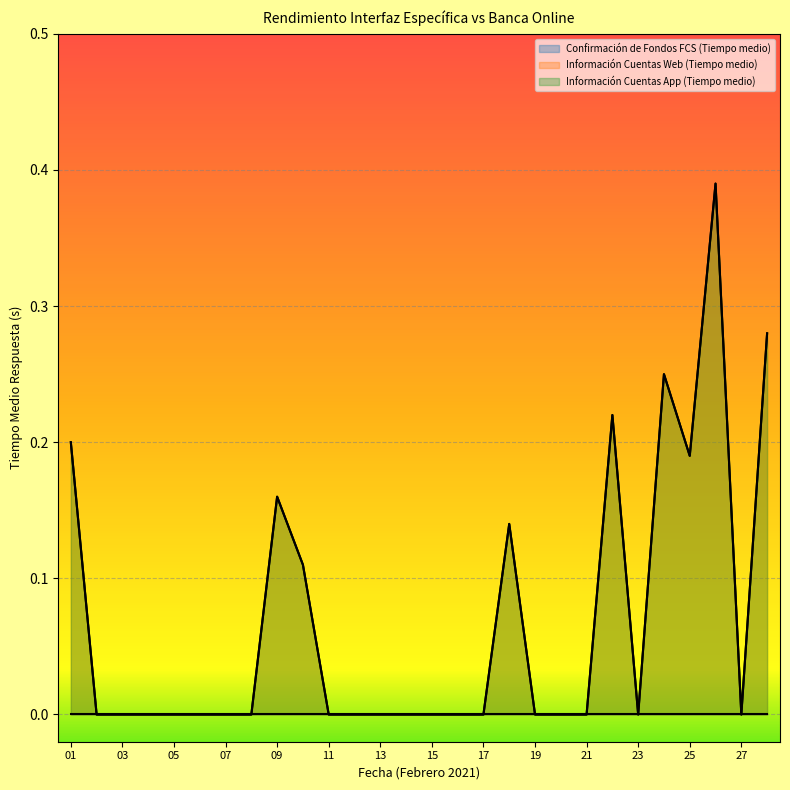

How many data points does each series have?

28